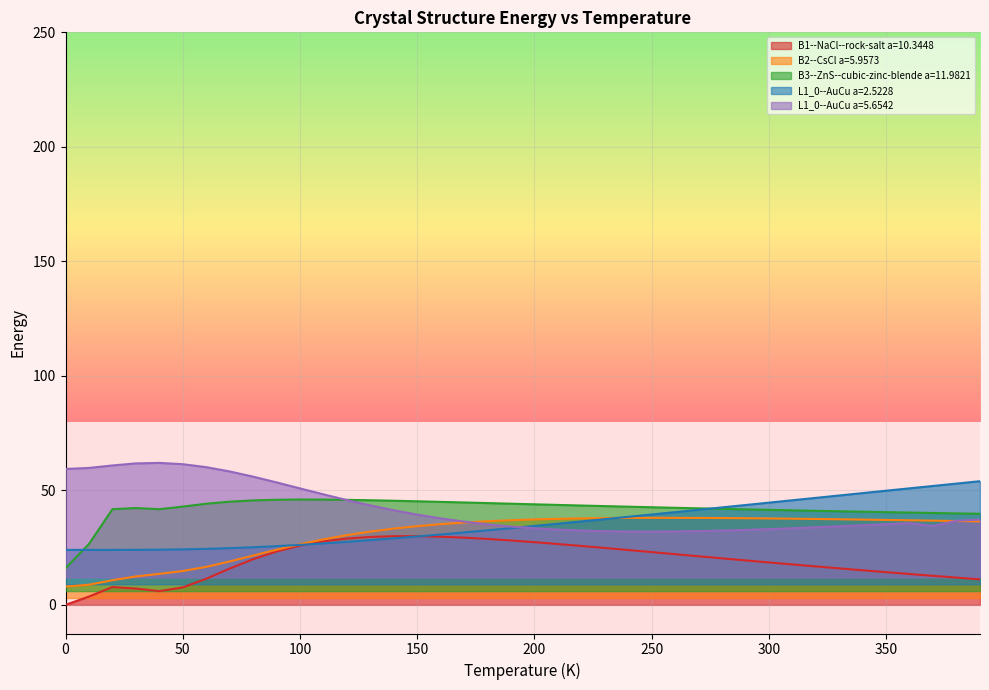

How many intersections are there between L1_0--AuCu a=2.5228 and B3--ZnS--cubic-zinc-blende a=11.9821?

2